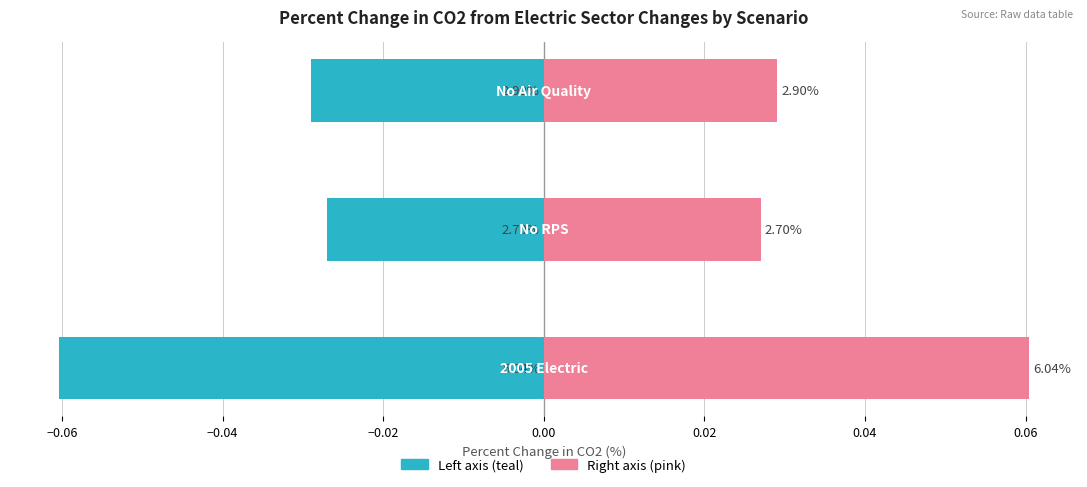

How many Percent change in CO2 (right) values are between 0 and 1?

3